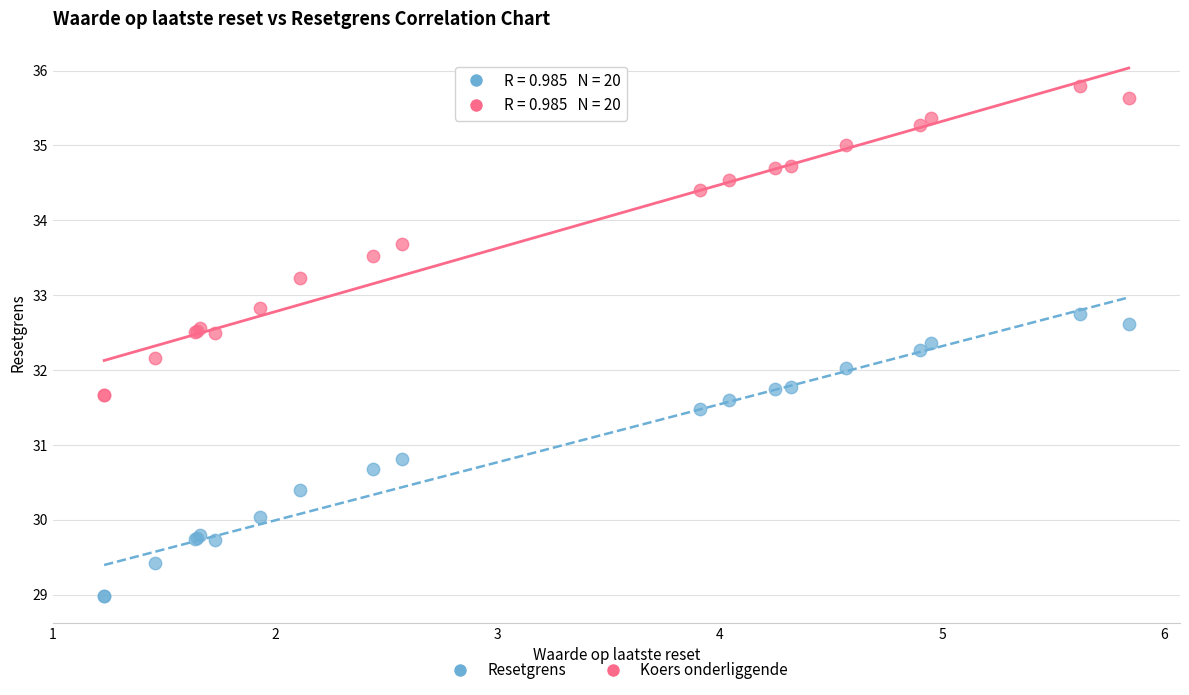

What is the X range (max minus min) for the scatter plot?

4.6